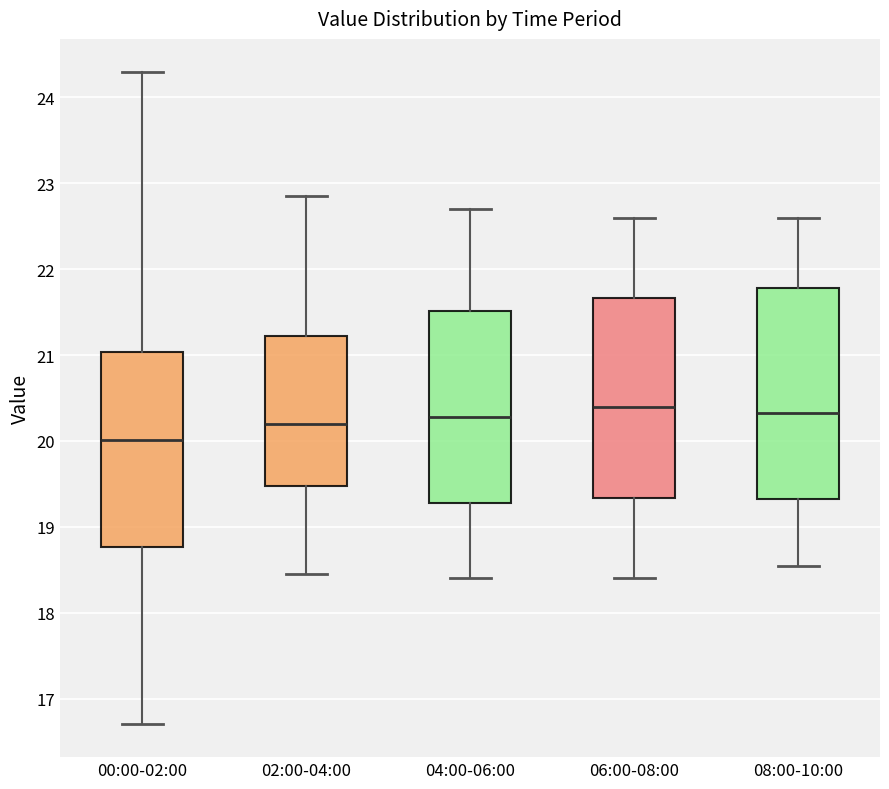

Where does the median line of the box for 02:00-04:00 sit on the y-axis? The values are not printed on the chart, so give them approximately, as read against the axis.

20.2